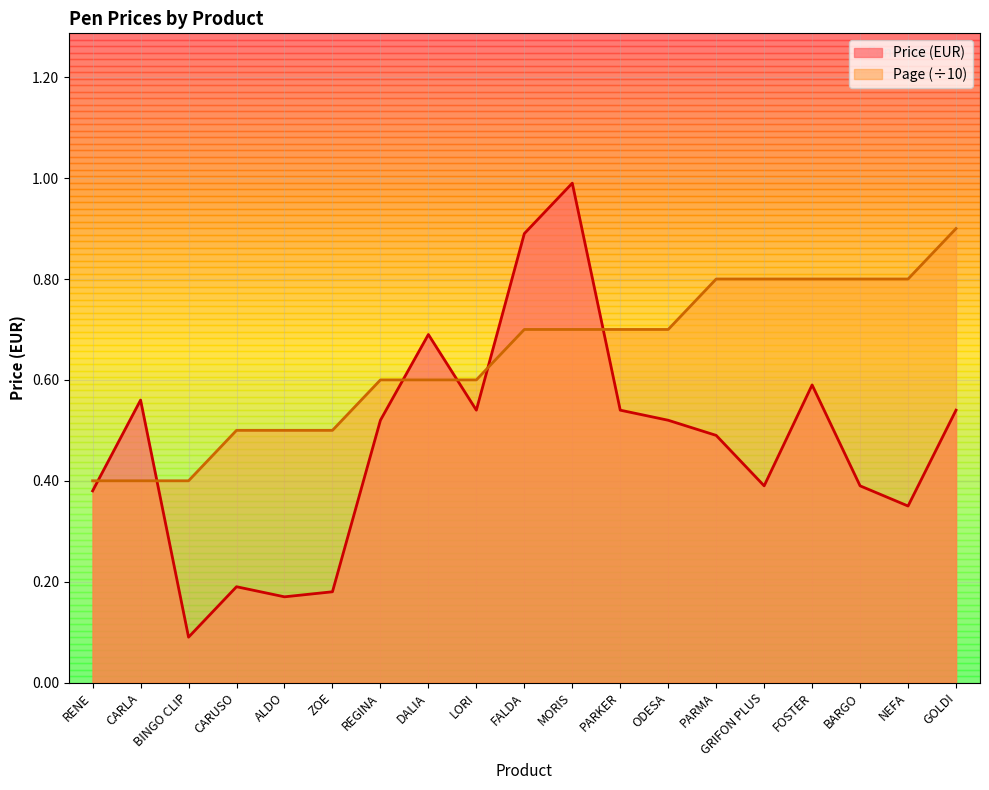

Where is the first local maximum for Price (EUR)?

CARLA